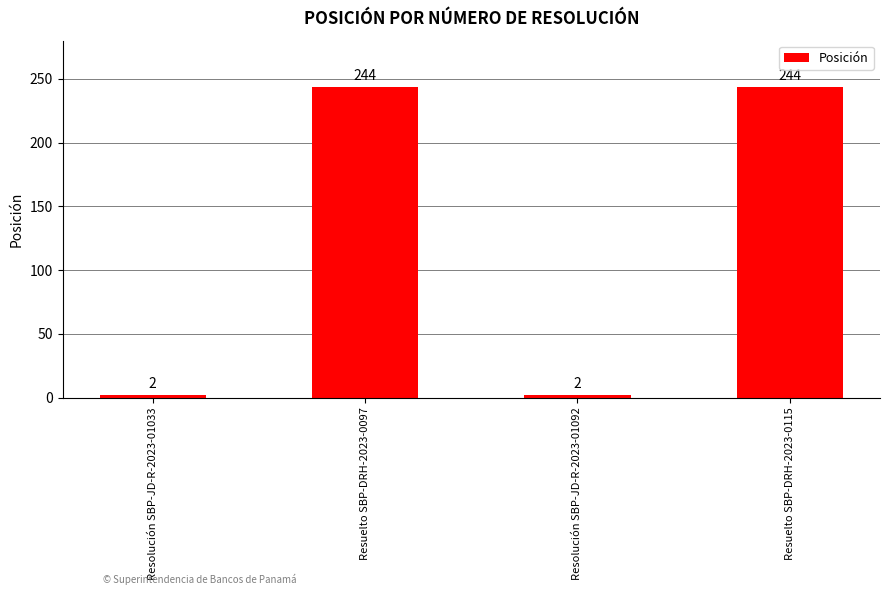

What is the label of the 4th bar from the right?

Resolución SBP-JD-R-2023-01033